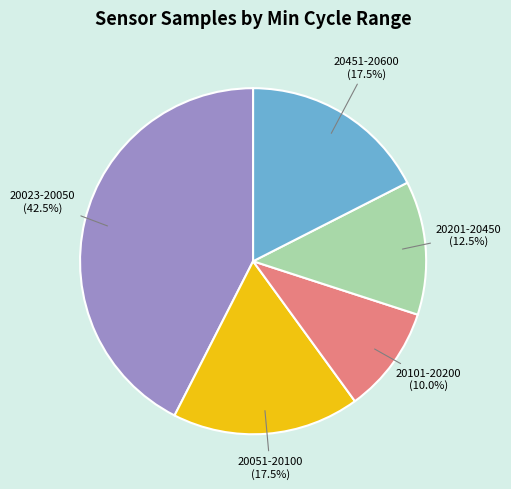

Which slice is the largest?

20023-20050